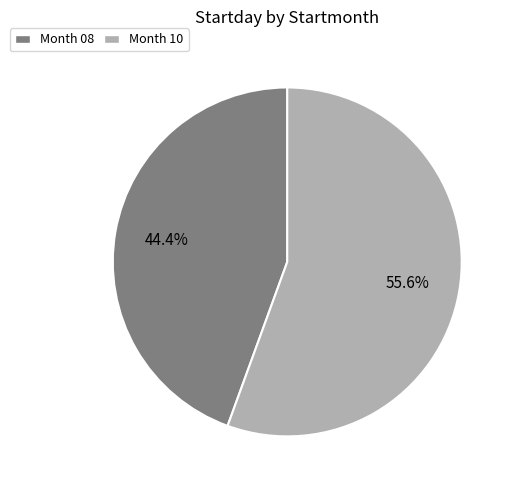

How many slices are in this pie chart?

2